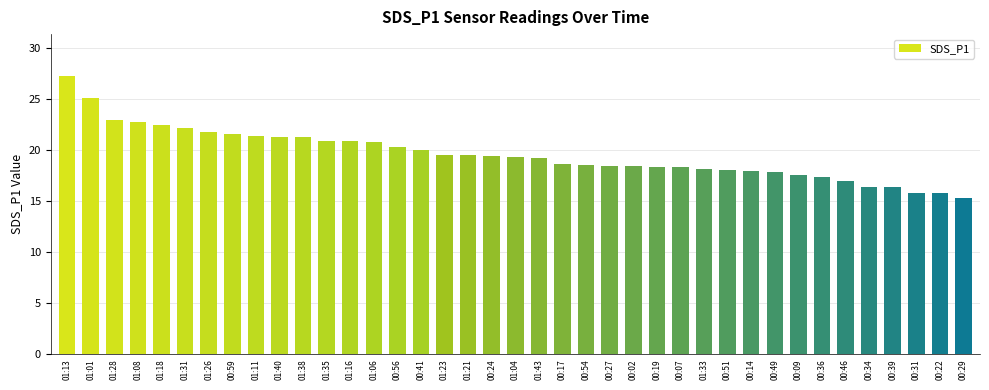

What is the difference between the maximum and minimum values?

12.0